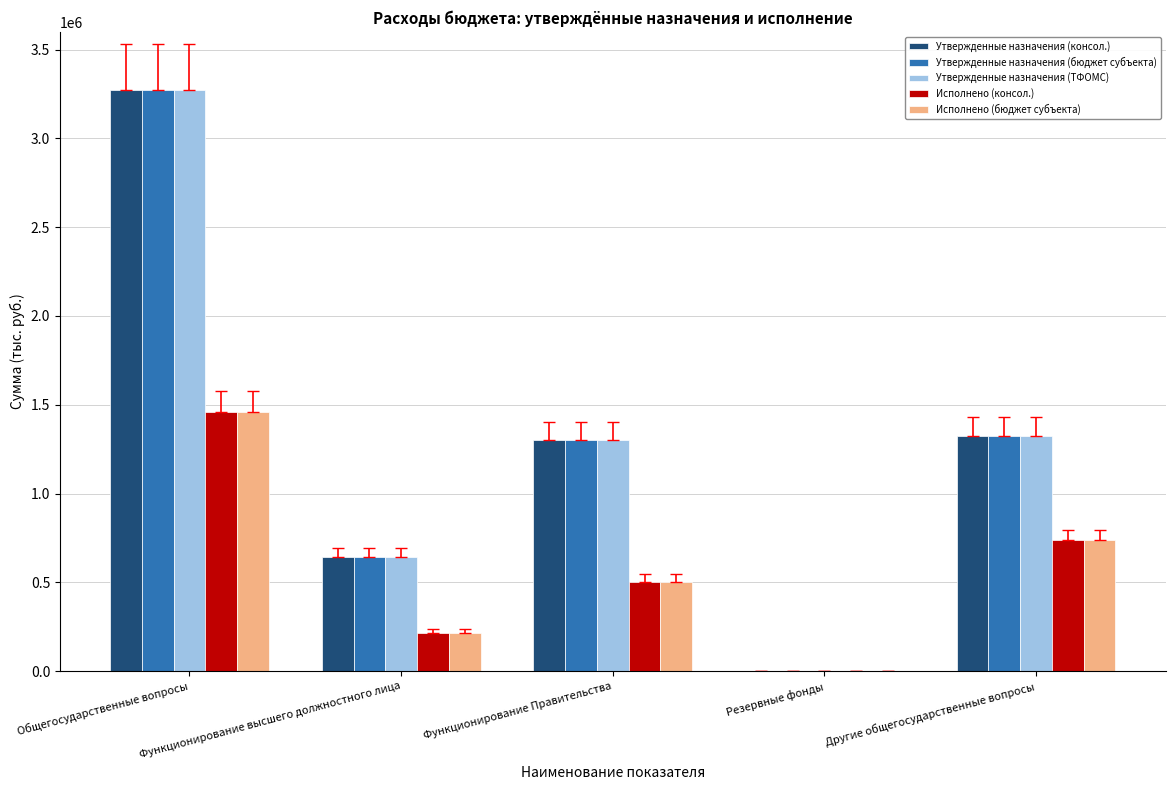

How many categories are shown in the chart?

5